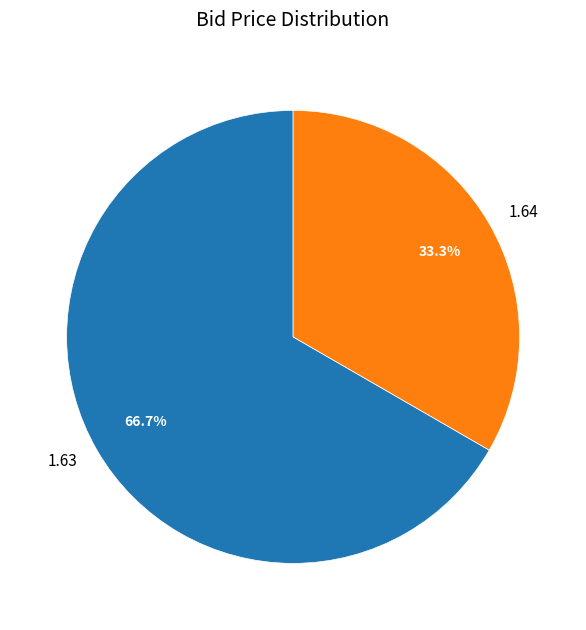

Does any single category account for the majority?

Yes